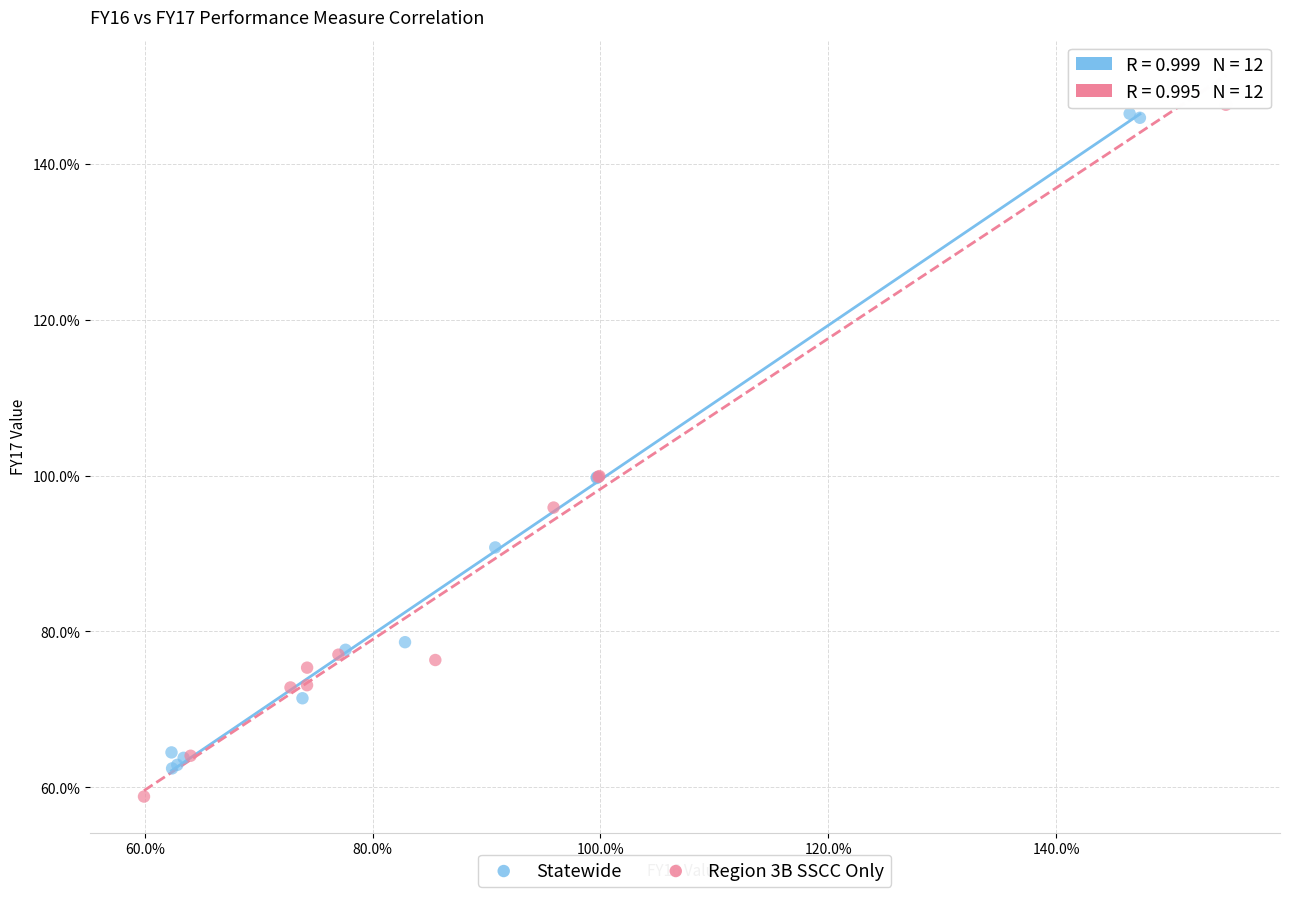

Which series contains the highest Y value?

Region 3B SSCC Only